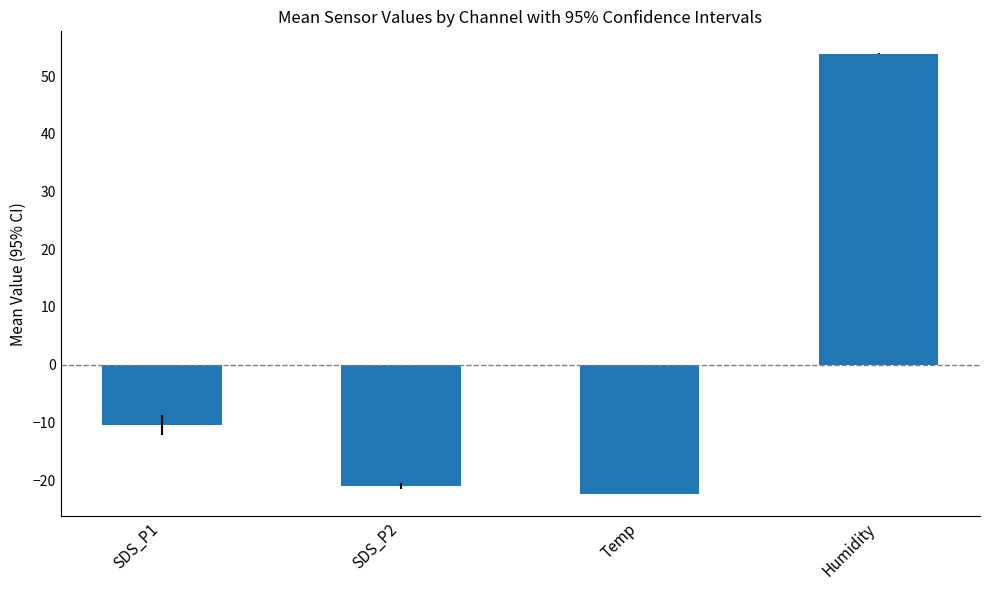

Which has a higher value, Humidity or SDS_P1?

Humidity